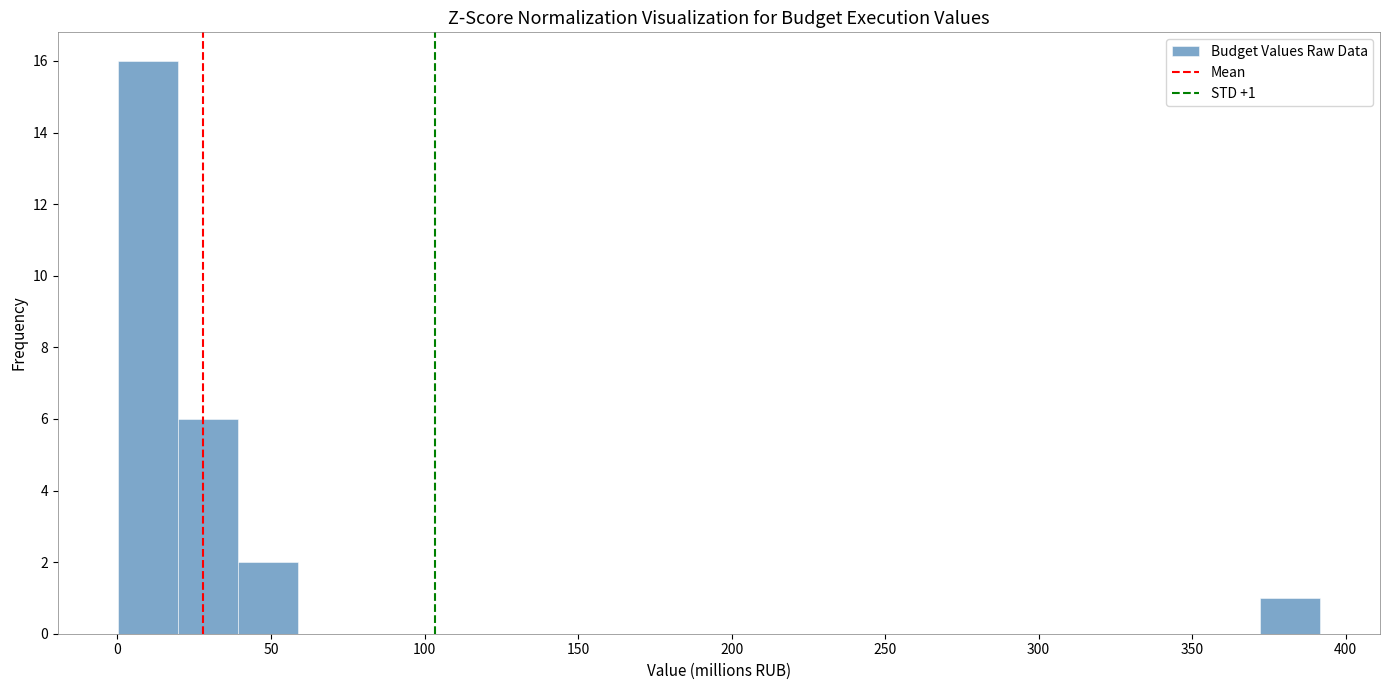

Around what value on the x-axis is the tallest bar? Give the approximate position of its centre, as read against the axis.

10